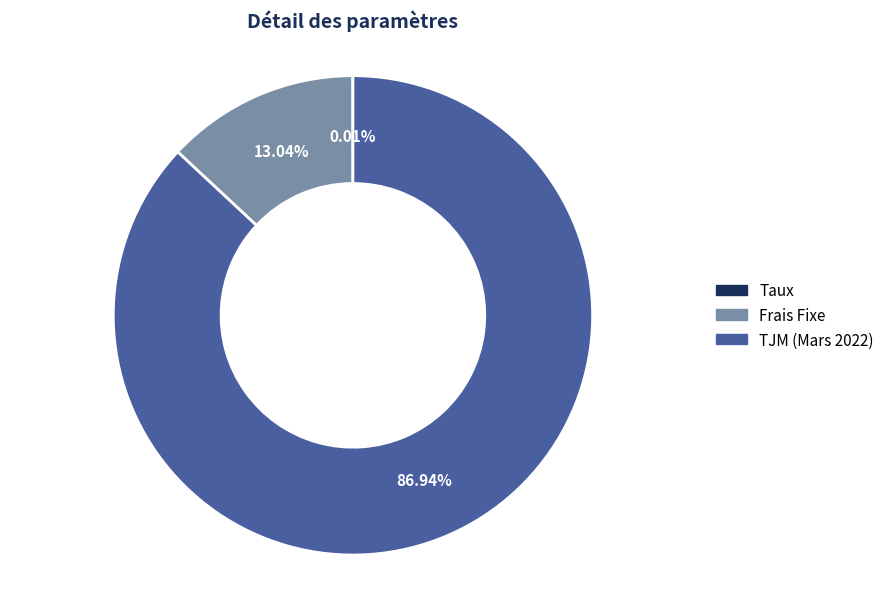

The TJM (Mars 2022) slice represents 87% of the pie. True or false?

True